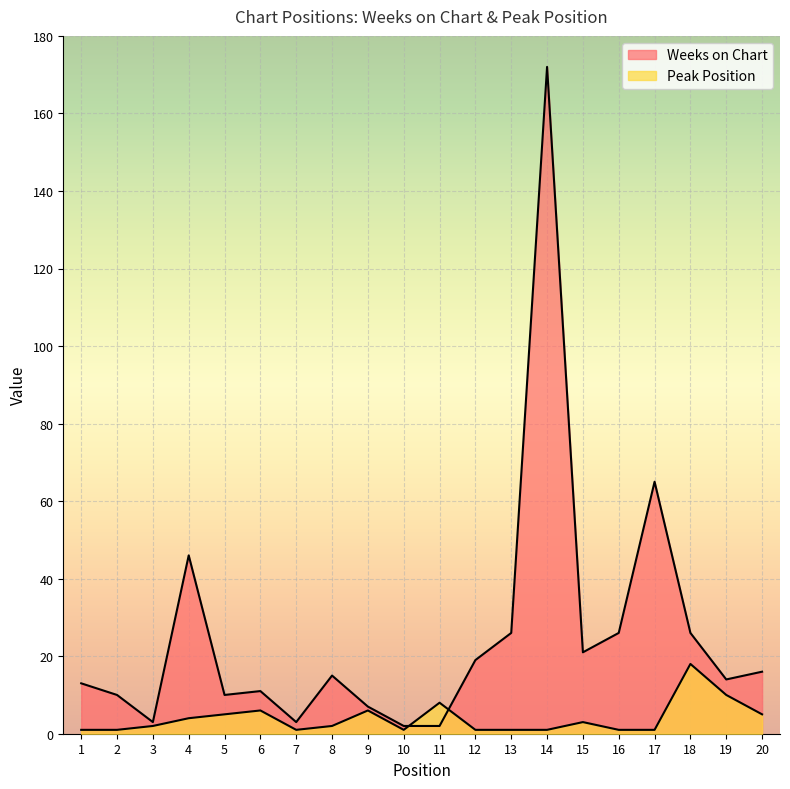

Reading right to left, what are all the values shown in this chart?

Weeks on Chart: 16	14	26	65	26	21	172	26	19	2	2	7	15	3	11	10	46	3	10	13
Peak Position: 5	10	18	1	1	3	1	1	1	8	1	6	2	1	6	5	4	2	1	1